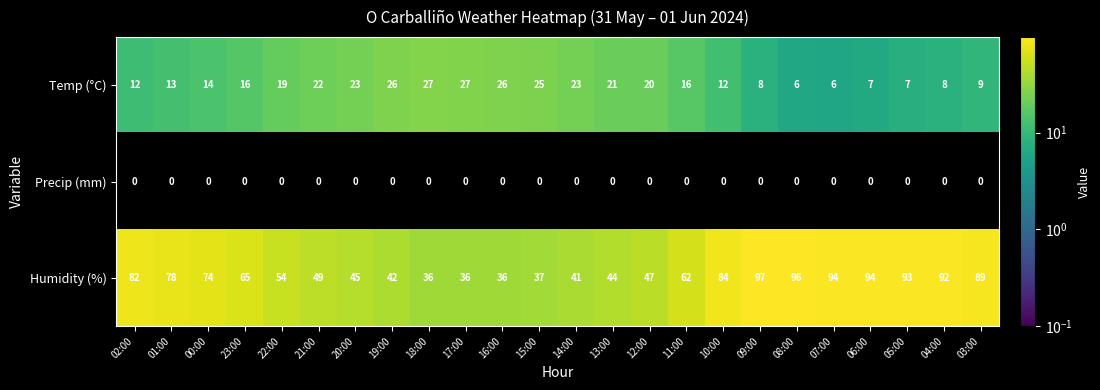

Which series has the largest total across all categories?

Humidity (%)